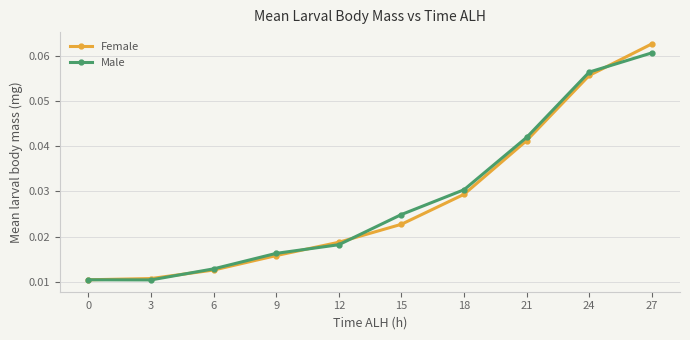

True or false: Female and Male cross at least once.

True